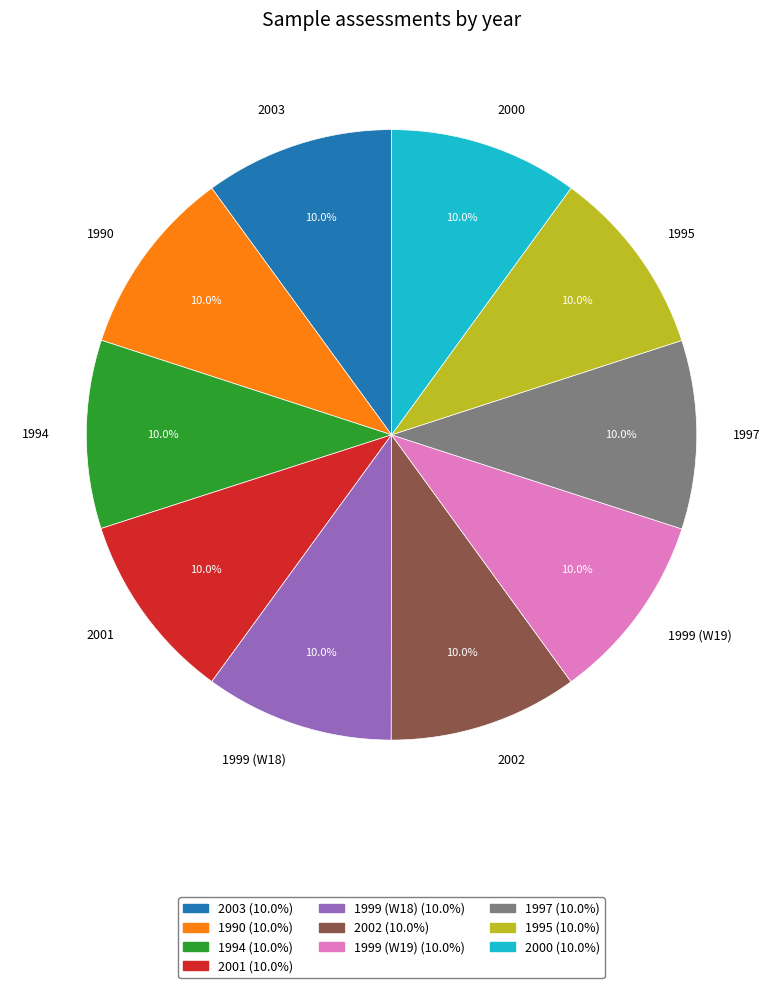

Is it true that 2003 is 10% of the pie?

True